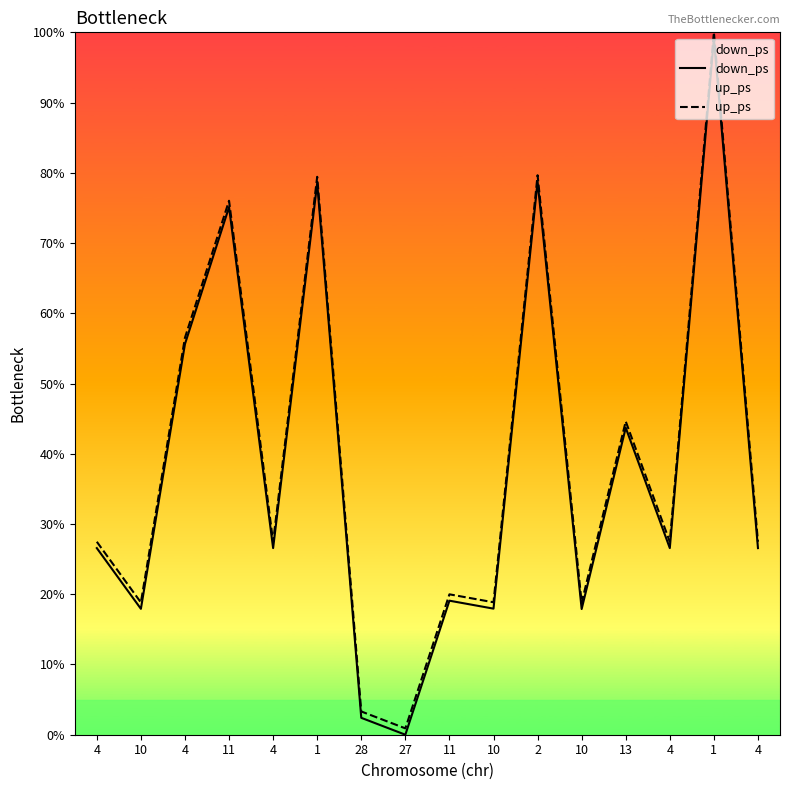

What is the label of the 11th point from the left?

2